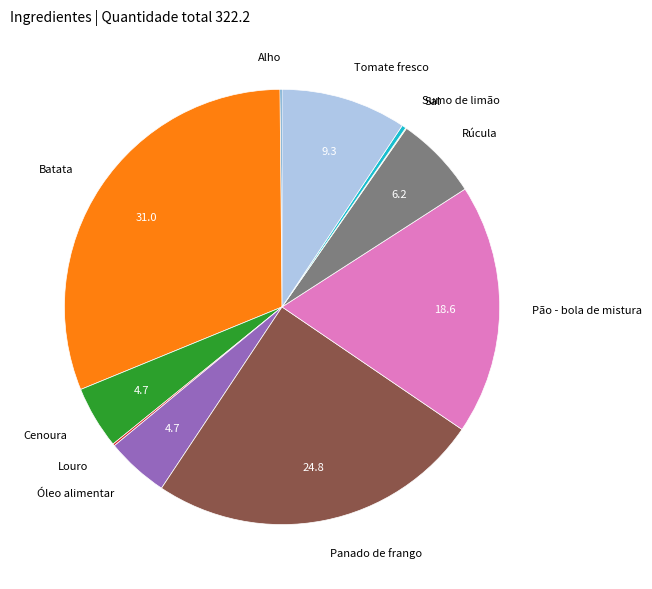

Combined, do Tomate fresco and Pão - bola de mistura account for over 50%?

No